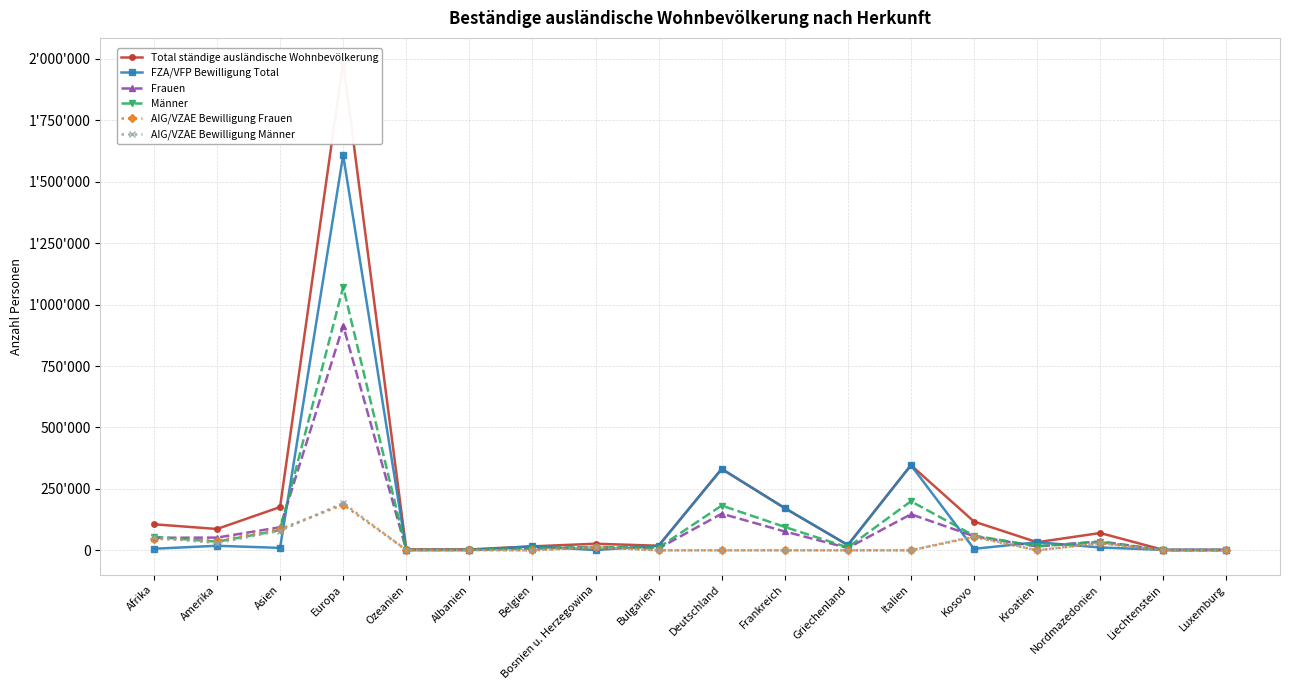

List the labels in order of AIG/VZAE Bewilligung Frauen value, largest first.

Europa, Asien, Kosovo, Afrika, Amerika, Nordmazedonien, Bosnien u. Herzegowina, Ozeanien, Albanien, Bulgarien, Italien, Kroatien, Deutschland, Frankreich, Belgien, Griechenland, Liechtenstein, Luxemburg